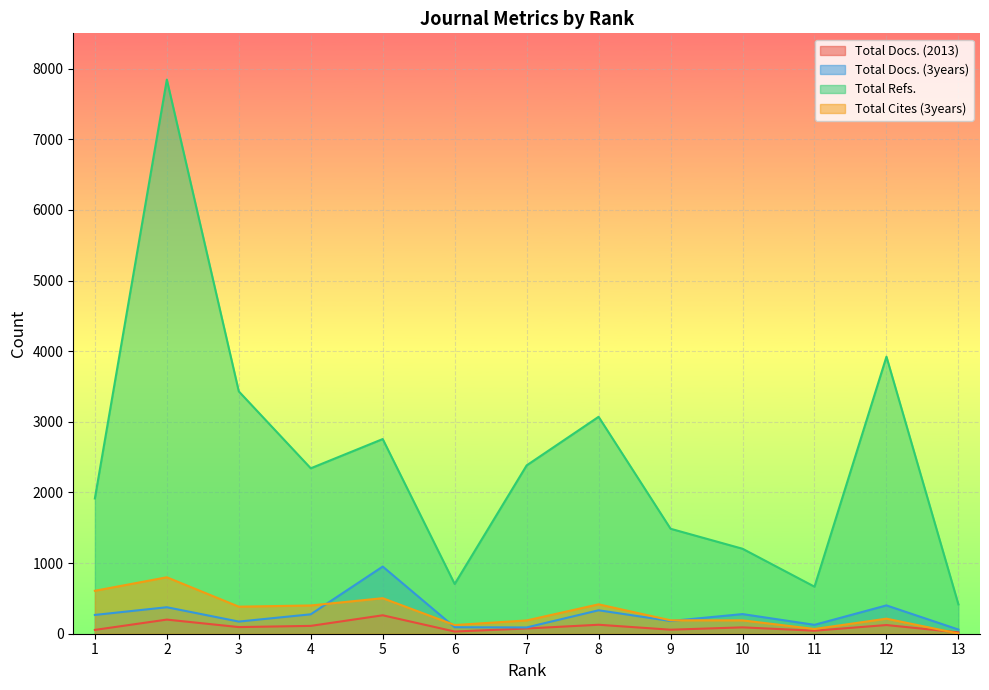

Reading right to left, transcribe all the data shown in this chart.

Total Docs. (2013): 19	123	43	90	57	127	74	31	261	111	94	200	54
Total Docs. (3years): 59	401	126	278	180	332	89	92	951	275	172	375	266
Total Refs.: 415	3922	666	1203	1486	3071	2383	704	2756	2342	3431	7845	1915
Total Cites (3years): 3	213	67	189	190	416	188	123	503	400	383	799	608